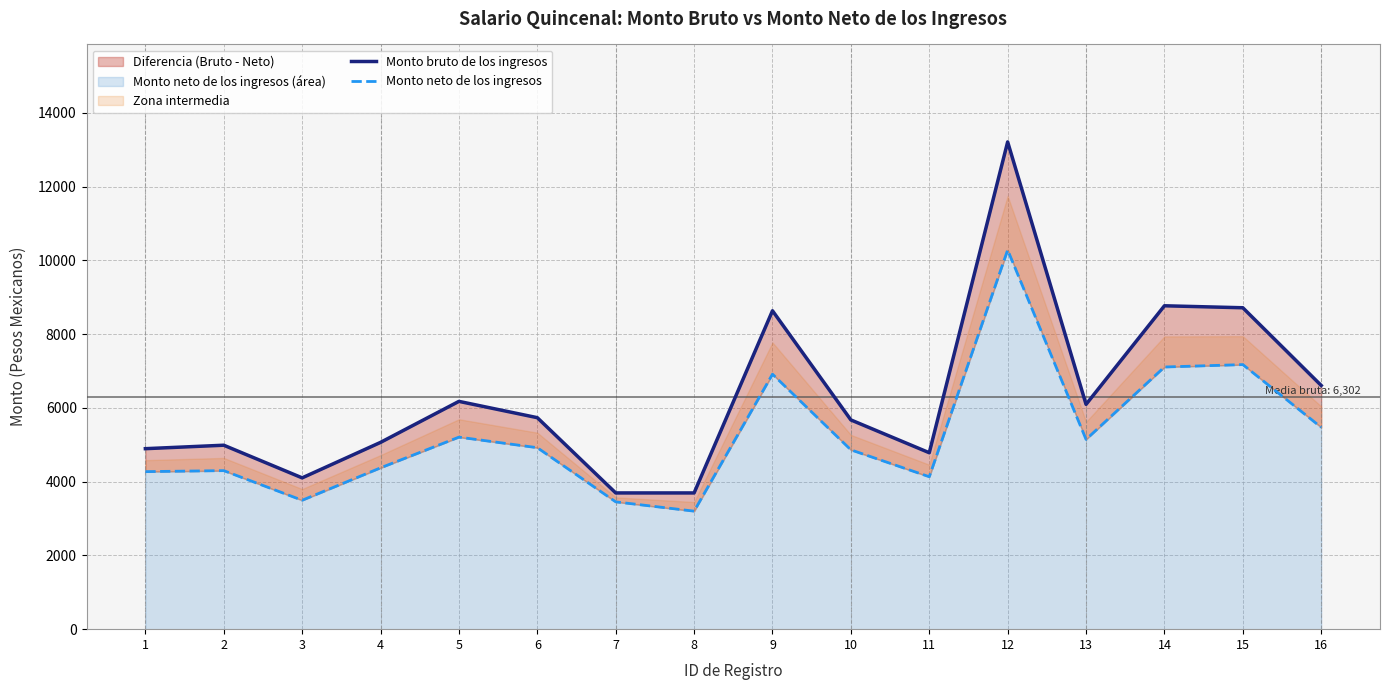

How many lines are shown in the chart?

2